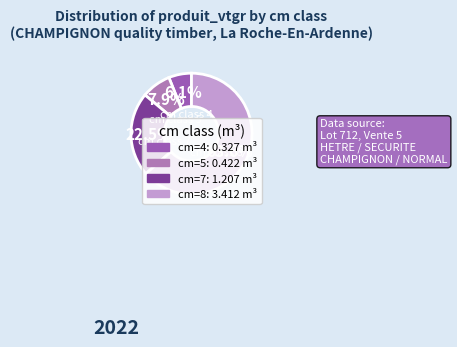

To the nearest percent, what is the difference between the largest and smallest slice percentages?

57%